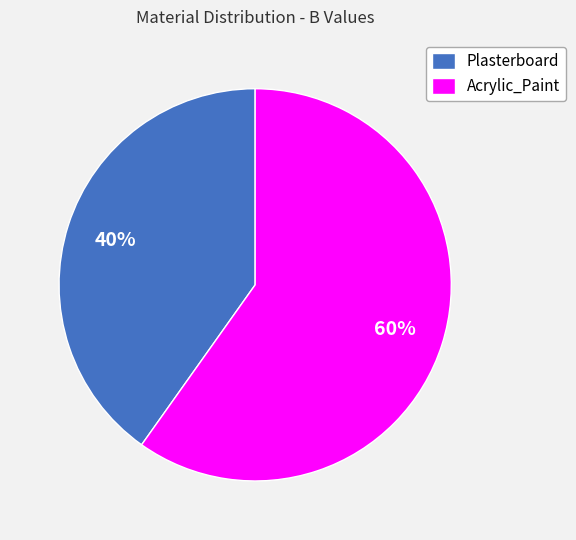

How many slices are in this pie chart?

2